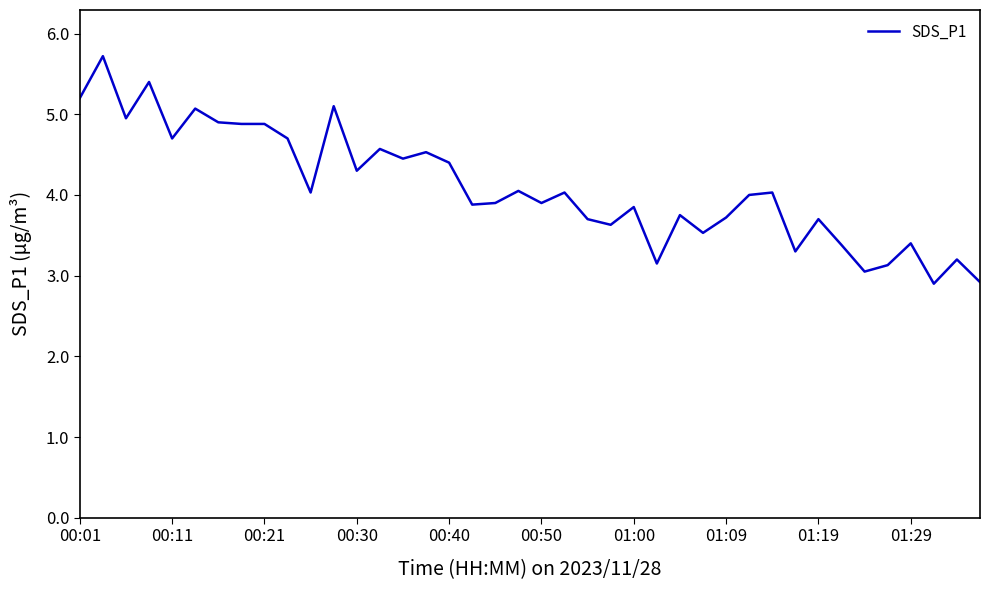

What is the smallest value displayed?

2.9